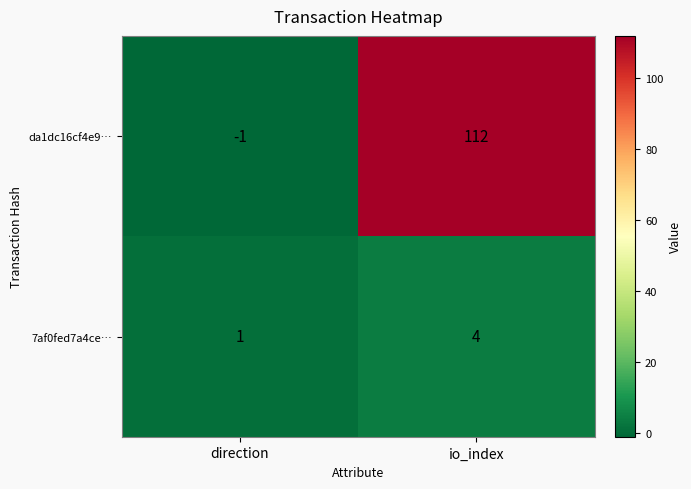

At which category does the chart reach its peak across all series?

io_index